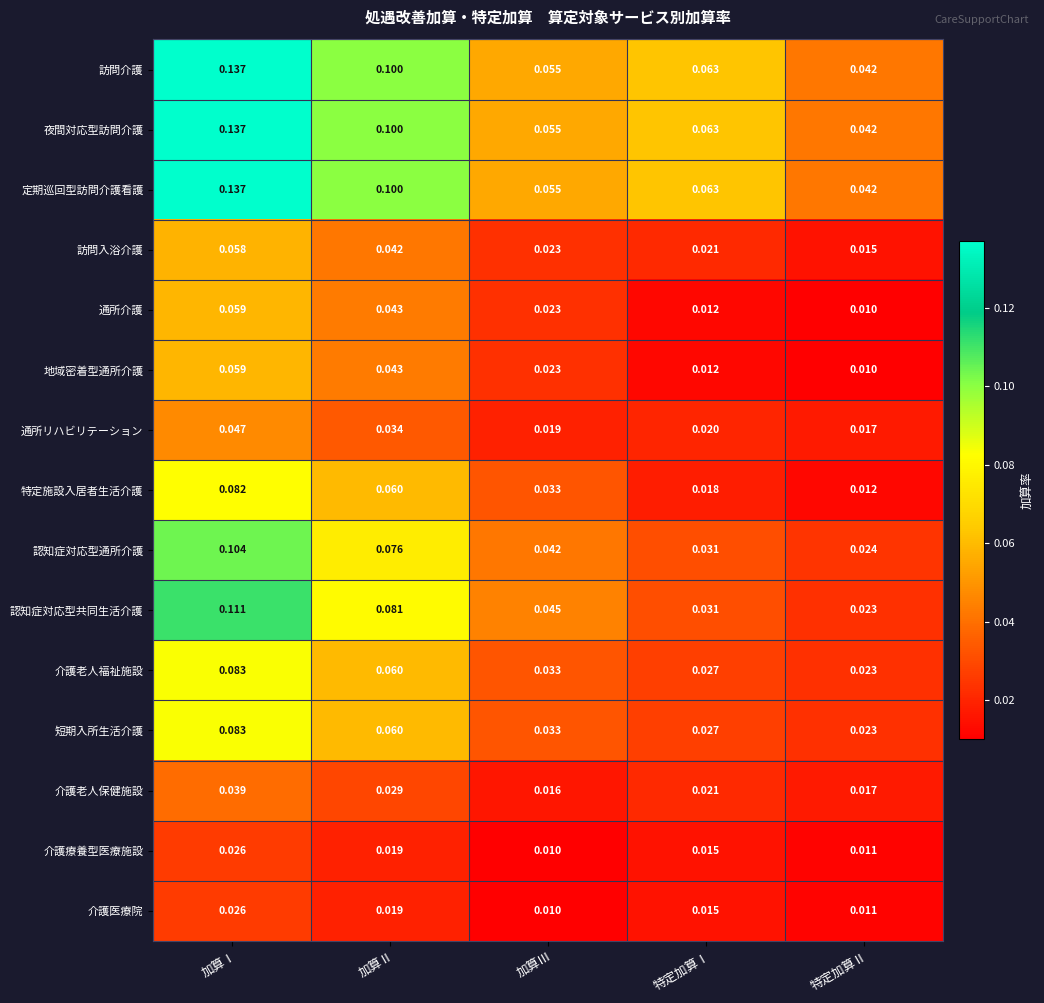

Is the value of 認知症対応型通所介護 at 特定加算Ⅱ greater than the value of 介護老人保健施設 at 特定加算Ⅰ?

Yes